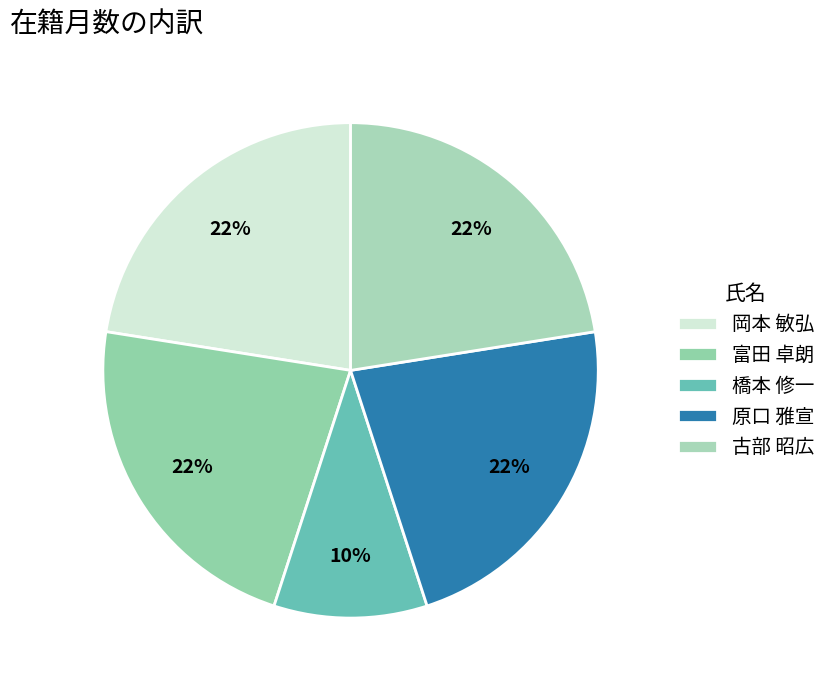

Does 岡本 敏弘 represent more than half of the total?

No